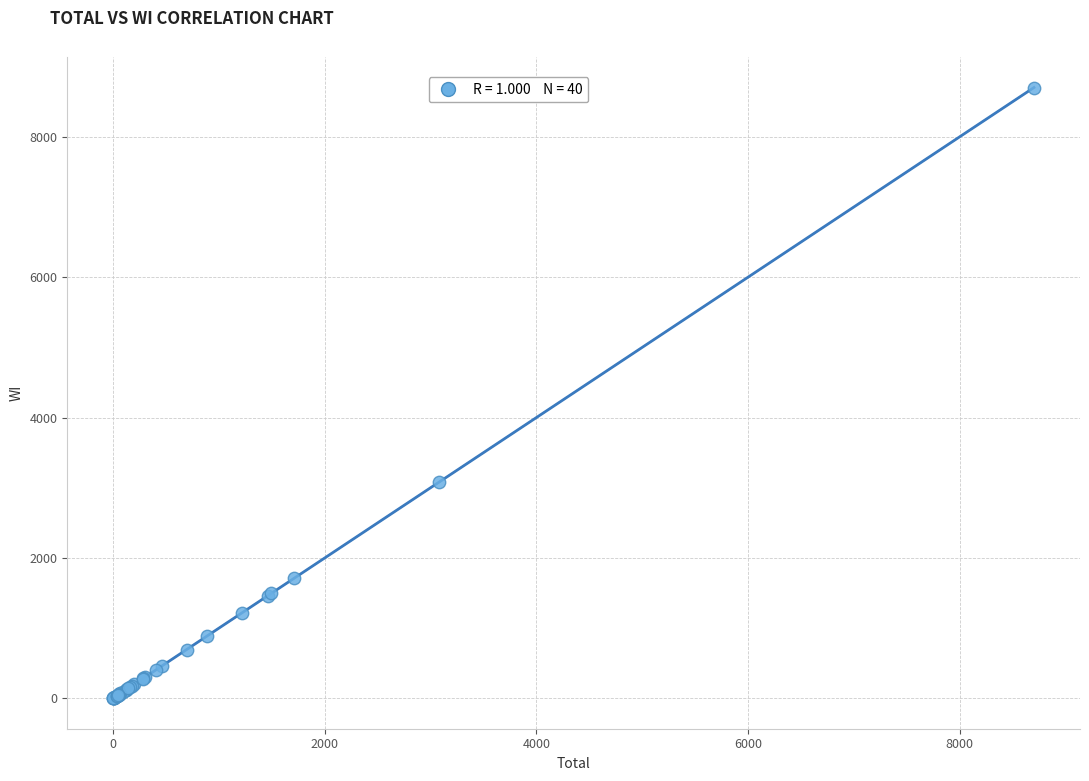

What Y value in the scatter plot is closest to 4351?

3078.5